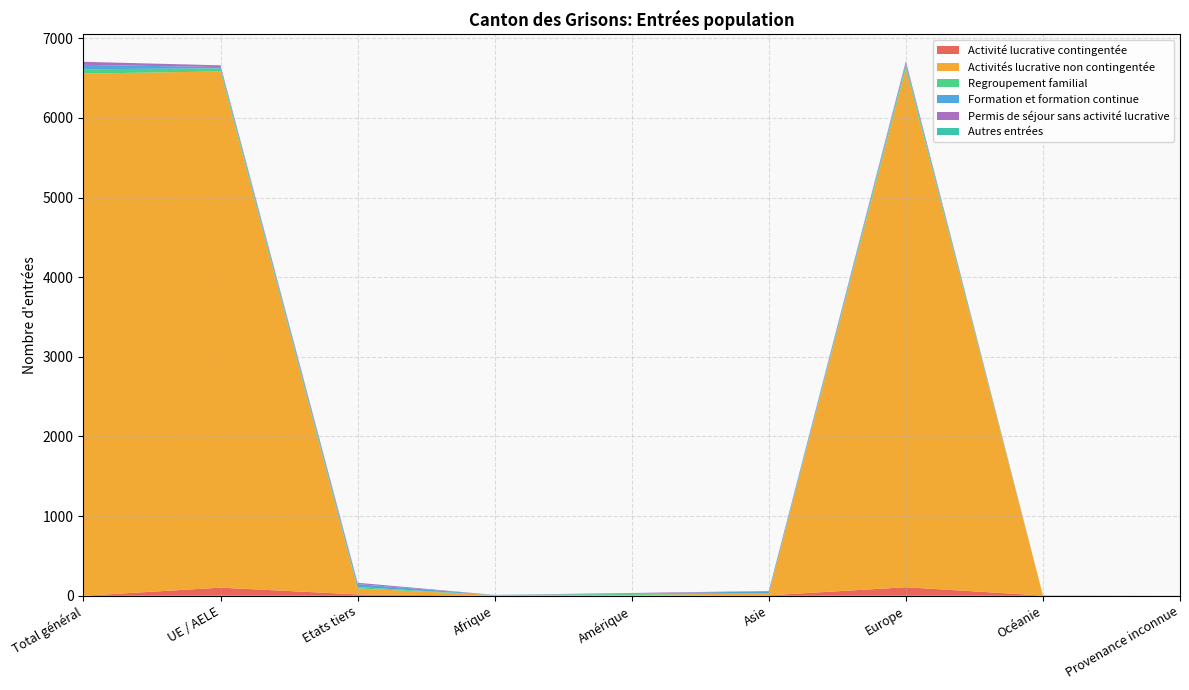

Reading left to right, list all the values displayed in this chart.

Activité lucrative contingentée: Total général=0	UE / AELE=102	Etats tiers=17	Afrique=2	Amérique=1	Asie=6	Europe=107	Océanie=3	Provenance inconnue=1
Activités lucrative non contingentée: Total général=6557	UE / AELE=6482	Etats tiers=75	Afrique=7	Amérique=10	Asie=24	Europe=6514	Océanie=2	Provenance inconnue=0
Regroupement familial: Total général=55	UE / AELE=38	Etats tiers=17	Afrique=0	Amérique=12	Asie=0	Europe=43	Océanie=0	Provenance inconnue=0
Formation et formation continue: Total général=55	UE / AELE=17	Etats tiers=38	Afrique=2	Amérique=4	Asie=26	Europe=23	Océanie=0	Provenance inconnue=0
Permis de séjour sans activité lucrative: Total général=38	UE / AELE=22	Etats tiers=16	Afrique=0	Amérique=8	Asie=4	Europe=26	Océanie=0	Provenance inconnue=0
Autres entrées: Total général=0	UE / AELE=0	Etats tiers=0	Afrique=0	Amérique=0	Asie=0	Europe=0	Océanie=0	Provenance inconnue=0